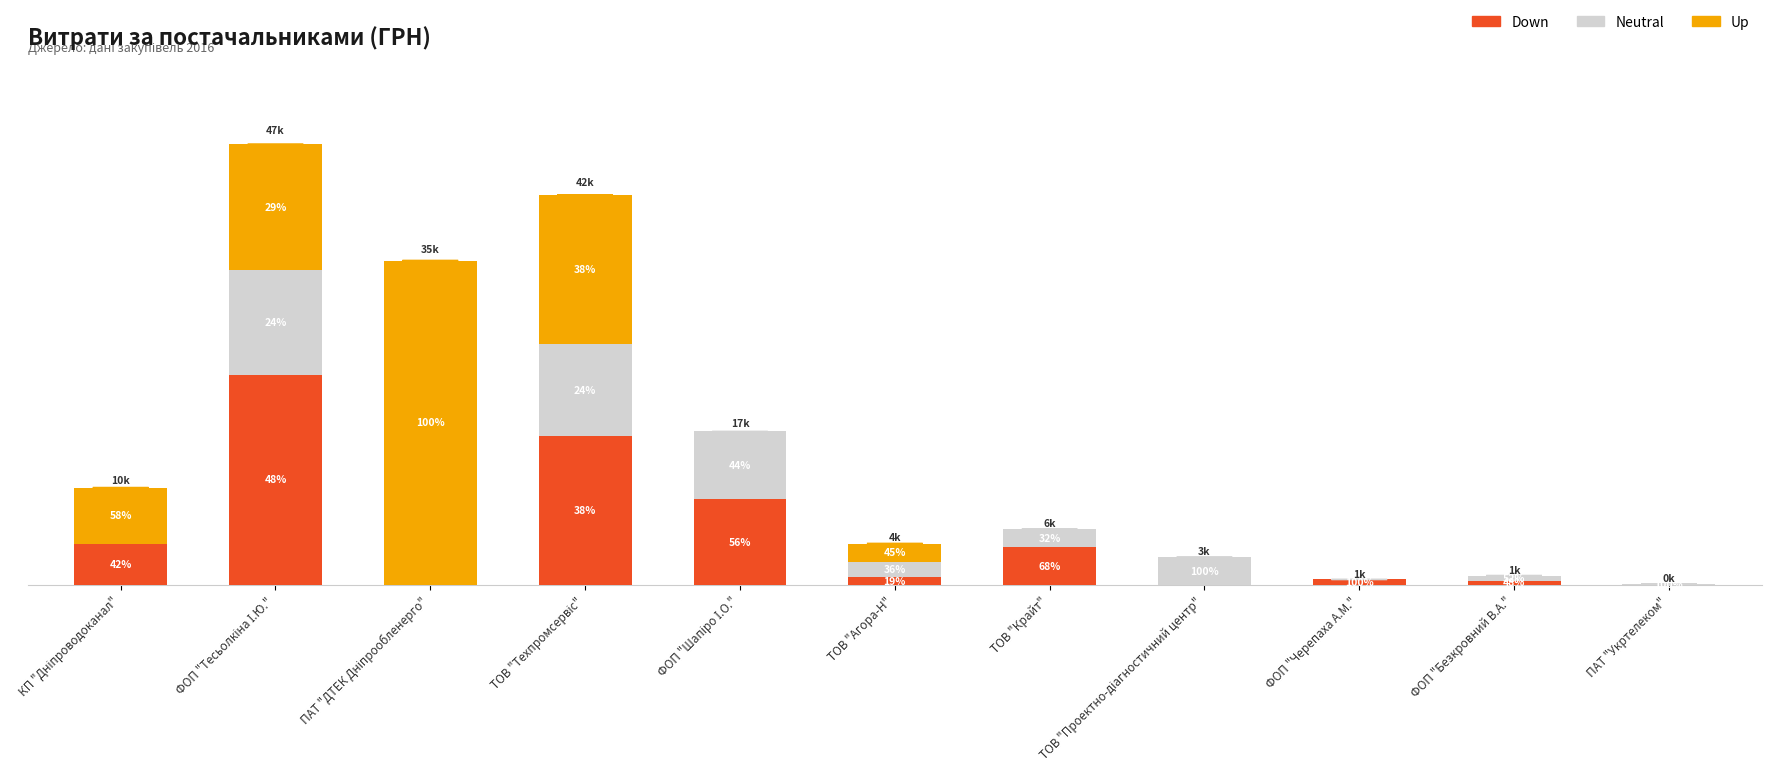

What is the label of the 10th bar from the left?

ФОП "Безкровний В.А."